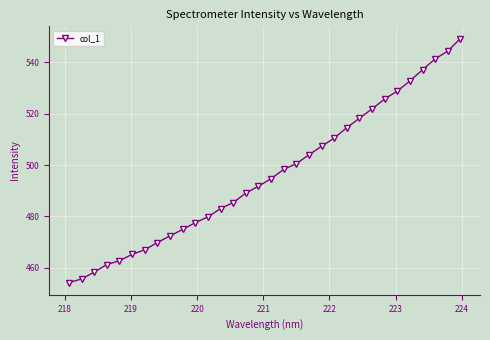

True or false: the data has more than 2 interior local peaks.

False